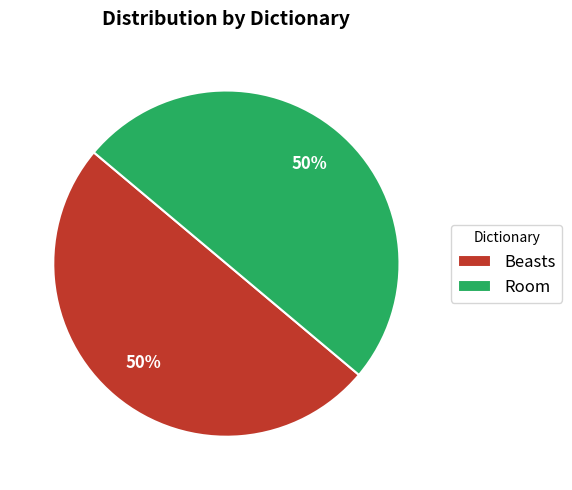

To the nearest percent, what is the combined percentage of Room and Beasts?

100%